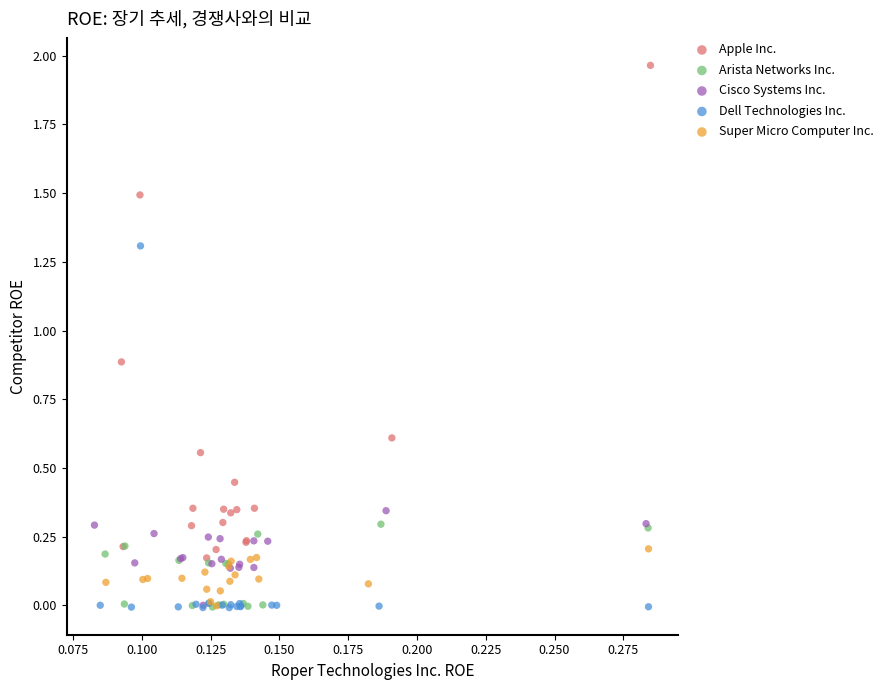

Which series contains the highest Y value?

Apple Inc.